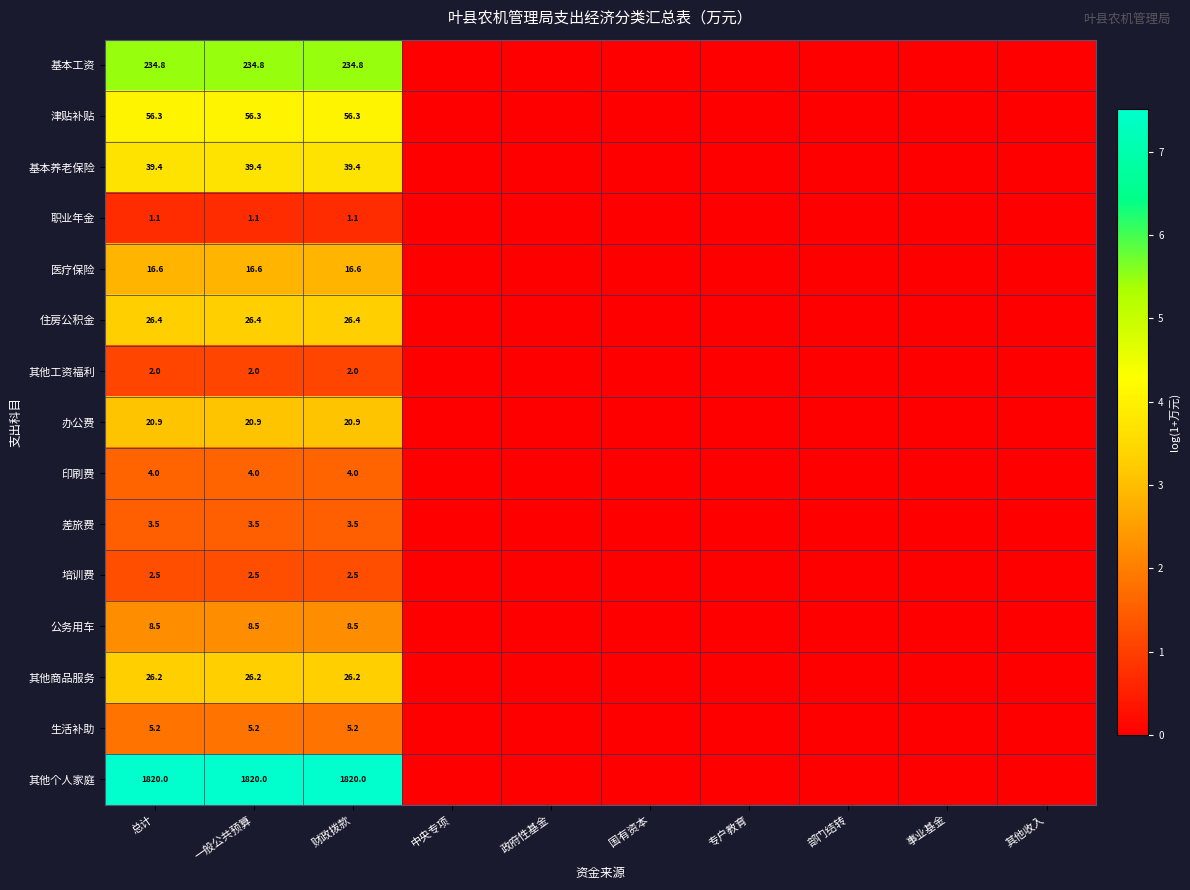

The 办公费 series shows 20.9 at 总计. True or false?

True